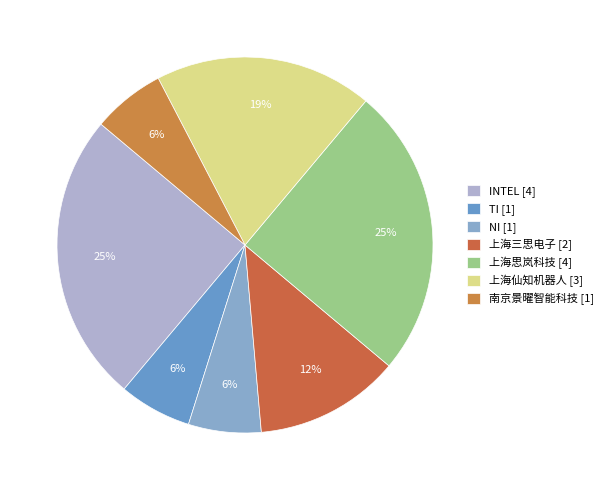

What is the smallest slice in the pie chart?

TI